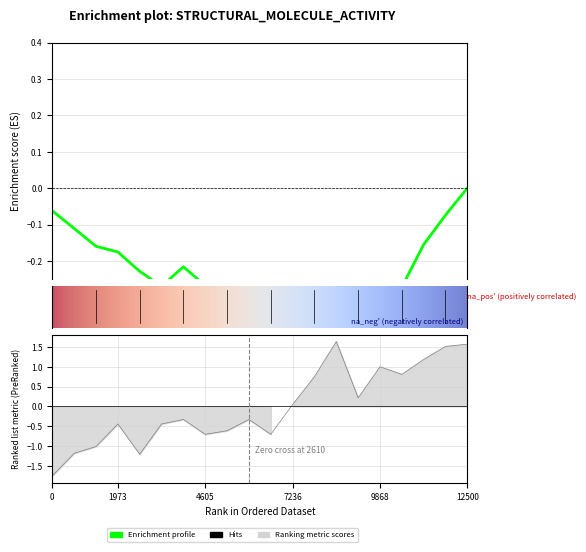

Read the value at 8.

-0.6